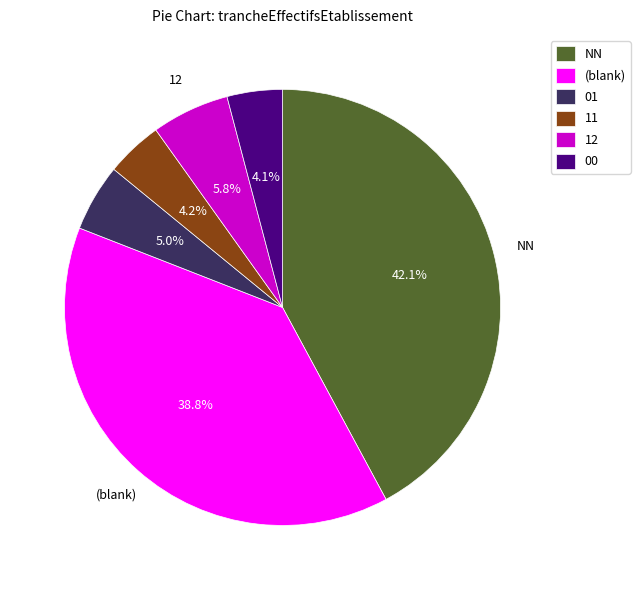

Count the number of slices in the pie.

6